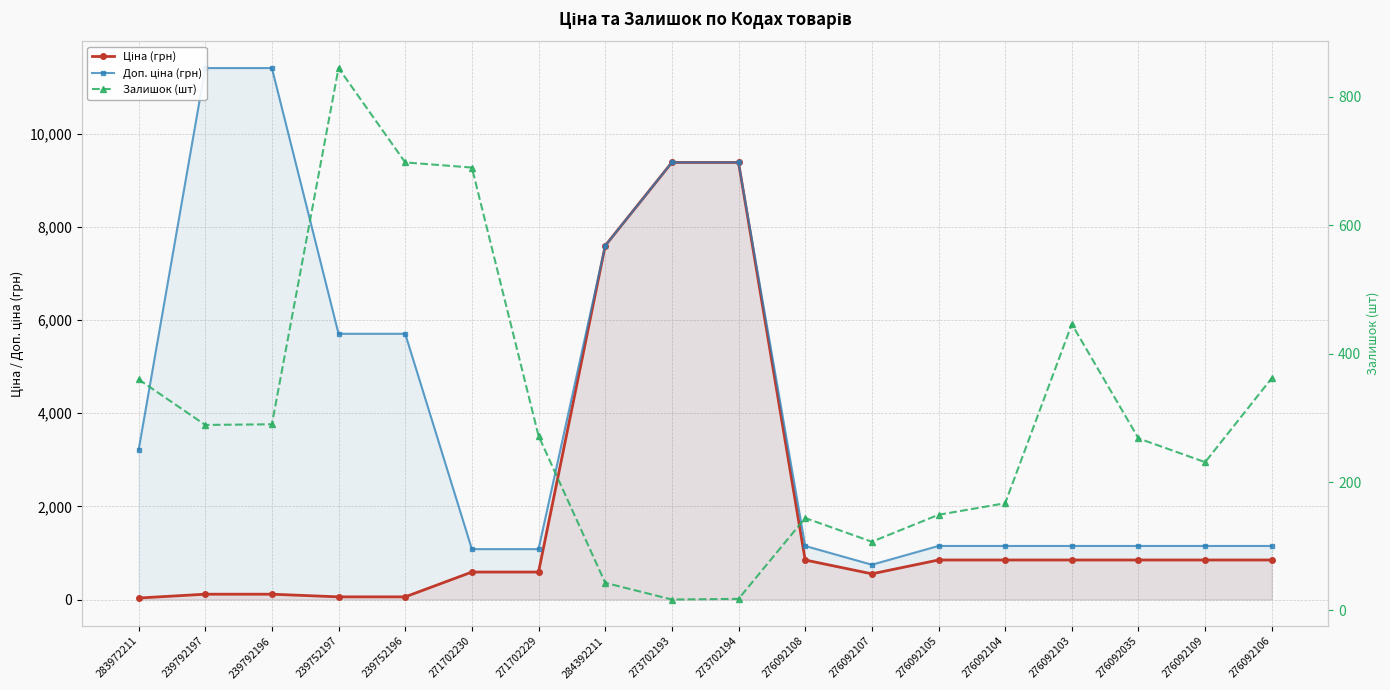

True or false: Доп. ціна (грн) and Ціна (грн) intersect in this chart.

False